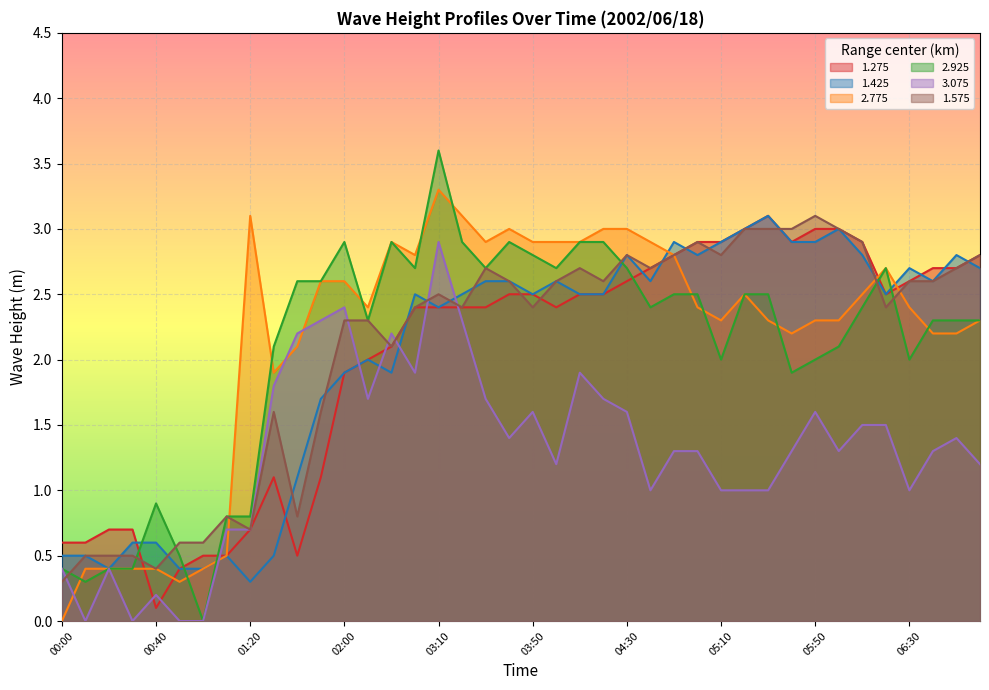

Reading left to right, list all the values displayed in this chart.

1.275: 00:00=0.6	00:10=0.6	00:20=0.7	00:30=0.7	00:40=0.1	00:50=0.4	01:00=0.5	01:10=0.5	01:20=0.7	01:30=1.1	01:40=0.5	01:50=1.1	02:00=1.9	02:10=2.0	02:20=2.1	02:30=2.4	03:10=2.4	03:20=2.4	03:30=2.4	03:40=2.5	03:50=2.5	04:00=2.4	04:10=2.5	04:20=2.5	04:30=2.6	04:40=2.7	04:50=2.8	05:00=2.9	05:10=2.9	05:20=3.0	05:30=3.1	05:40=2.9	05:50=3.0	06:00=3.0	06:10=2.9	06:20=2.5	06:30=2.6	06:40=2.7	06:50=2.7	07:00=2.8
1.425: 00:00=0.5	00:10=0.5	00:20=0.4	00:30=0.6	00:40=0.6	00:50=0.4	01:00=0.4	01:10=0.5	01:20=0.3	01:30=0.5	01:40=1.1	01:50=1.7	02:00=1.9	02:10=2.0	02:20=1.9	02:30=2.5	03:10=2.4	03:20=2.5	03:30=2.6	03:40=2.6	03:50=2.5	04:00=2.6	04:10=2.5	04:20=2.5	04:30=2.8	04:40=2.6	04:50=2.9	05:00=2.8	05:10=2.9	05:20=3.0	05:30=3.1	05:40=2.9	05:50=2.9	06:00=3.0	06:10=2.8	06:20=2.5	06:30=2.7	06:40=2.6	06:50=2.8	07:00=2.7
2.775: 00:00=0.0	00:10=0.4	00:20=0.4	00:30=0.4	00:40=0.4	00:50=0.3	01:00=0.4	01:10=0.5	01:20=3.1	01:30=1.9	01:40=2.1	01:50=2.6	02:00=2.6	02:10=2.4	02:20=2.9	02:30=2.8	03:10=3.3	03:20=3.1	03:30=2.9	03:40=3.0	03:50=2.9	04:00=2.9	04:10=2.9	04:20=3.0	04:30=3.0	04:40=2.9	04:50=2.8	05:00=2.4	05:10=2.3	05:20=2.5	05:30=2.3	05:40=2.2	05:50=2.3	06:00=2.3	06:10=2.5	06:20=2.7	06:30=2.4	06:40=2.2	06:50=2.2	07:00=2.3
2.925: 00:00=0.4	00:10=0.3	00:20=0.4	00:30=0.4	00:40=0.9	00:50=0.5	01:00=0.0	01:10=0.8	01:20=0.8	01:30=2.1	01:40=2.6	01:50=2.6	02:00=2.9	02:10=2.3	02:20=2.9	02:30=2.7	03:10=3.6	03:20=2.9	03:30=2.7	03:40=2.9	03:50=2.8	04:00=2.7	04:10=2.9	04:20=2.9	04:30=2.7	04:40=2.4	04:50=2.5	05:00=2.5	05:10=2.0	05:20=2.5	05:30=2.5	05:40=1.9	05:50=2.0	06:00=2.1	06:10=2.4	06:20=2.7	06:30=2.0	06:40=2.3	06:50=2.3	07:00=2.3
3.075: 00:00=0.4	00:10=0.0	00:20=0.4	00:30=0.0	00:40=0.2	00:50=0.0	01:00=0.0	01:10=0.7	01:20=0.7	01:30=1.8	01:40=2.2	01:50=2.3	02:00=2.4	02:10=1.7	02:20=2.2	02:30=1.9	03:10=2.9	03:20=2.3	03:30=1.7	03:40=1.4	03:50=1.6	04:00=1.2	04:10=1.9	04:20=1.7	04:30=1.6	04:40=1.0	04:50=1.3	05:00=1.3	05:10=1.0	05:20=1.0	05:30=1.0	05:40=1.3	05:50=1.6	06:00=1.3	06:10=1.5	06:20=1.5	06:30=1.0	06:40=1.3	06:50=1.4	07:00=1.2
1.575: 00:00=0.3	00:10=0.5	00:20=0.5	00:30=0.5	00:40=0.4	00:50=0.6	01:00=0.6	01:10=0.8	01:20=0.7	01:30=1.6	01:40=0.8	01:50=1.6	02:00=2.3	02:10=2.3	02:20=2.1	02:30=2.4	03:10=2.5	03:20=2.4	03:30=2.7	03:40=2.6	03:50=2.4	04:00=2.6	04:10=2.7	04:20=2.6	04:30=2.8	04:40=2.7	04:50=2.8	05:00=2.9	05:10=2.8	05:20=3.0	05:30=3.0	05:40=3.0	05:50=3.1	06:00=3.0	06:10=2.9	06:20=2.4	06:30=2.6	06:40=2.6	06:50=2.7	07:00=2.8